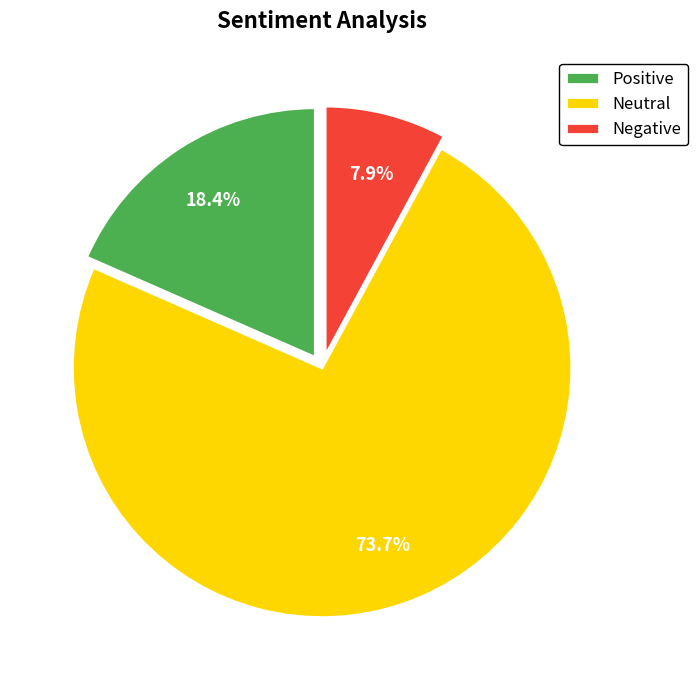

Approximately how many times larger is the value at Negative compared to Positive?

0.4